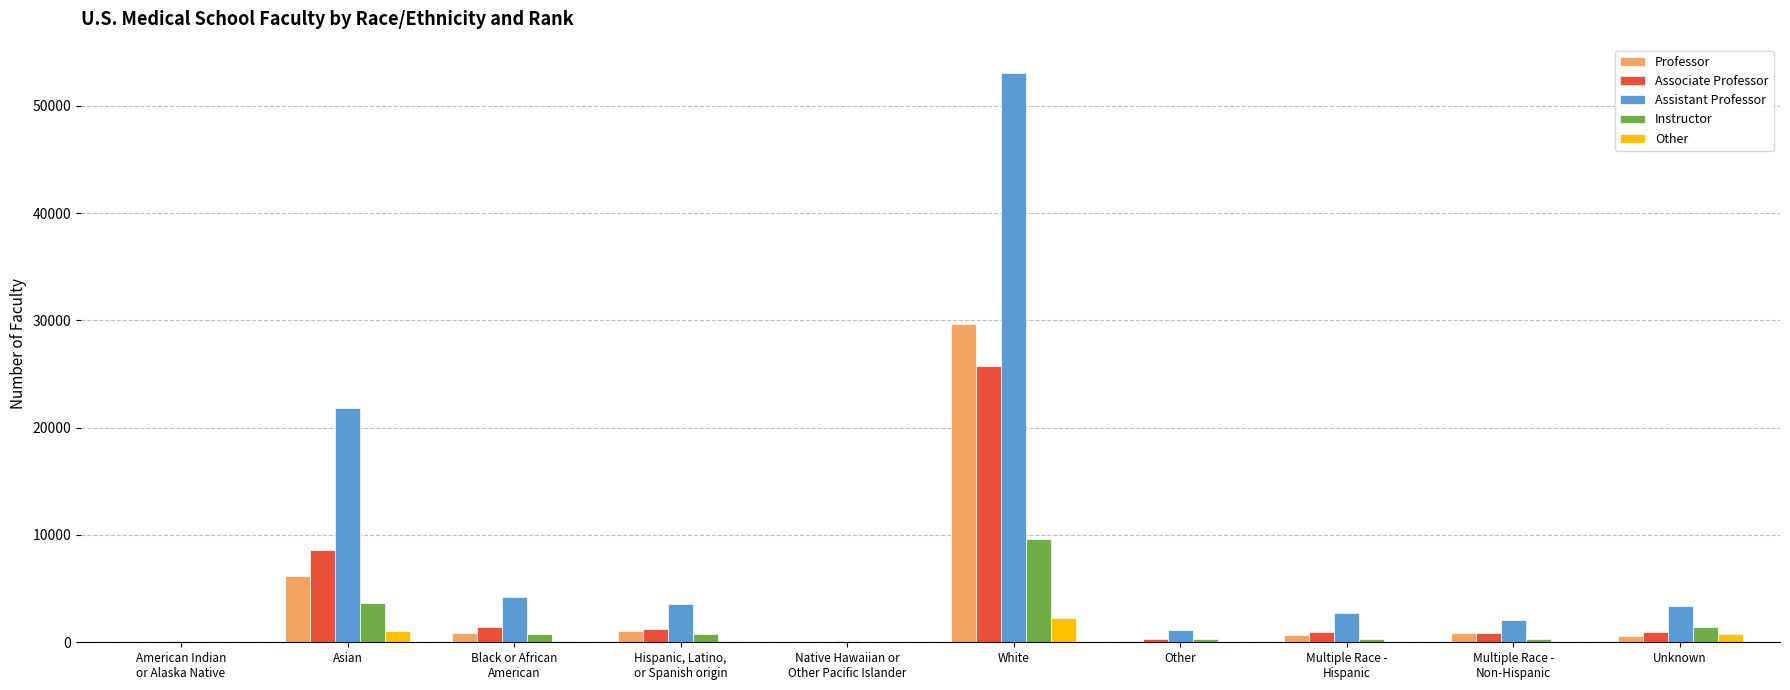

What is the greatest value displayed?

53065